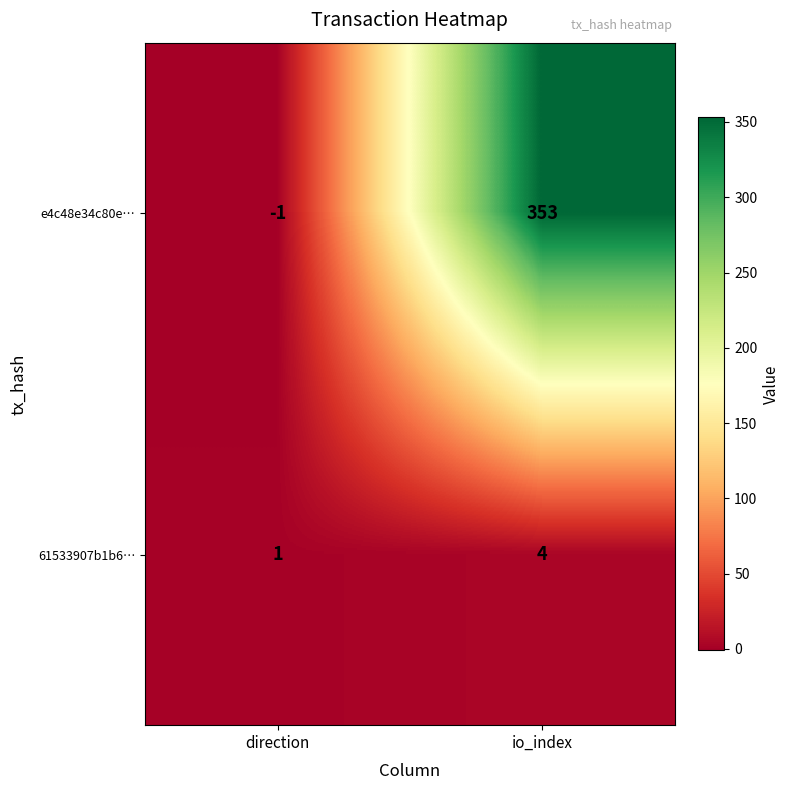

Is the value of e4c48e34c80e… at io_index greater than the value of 61533907b1b6… at direction?

Yes